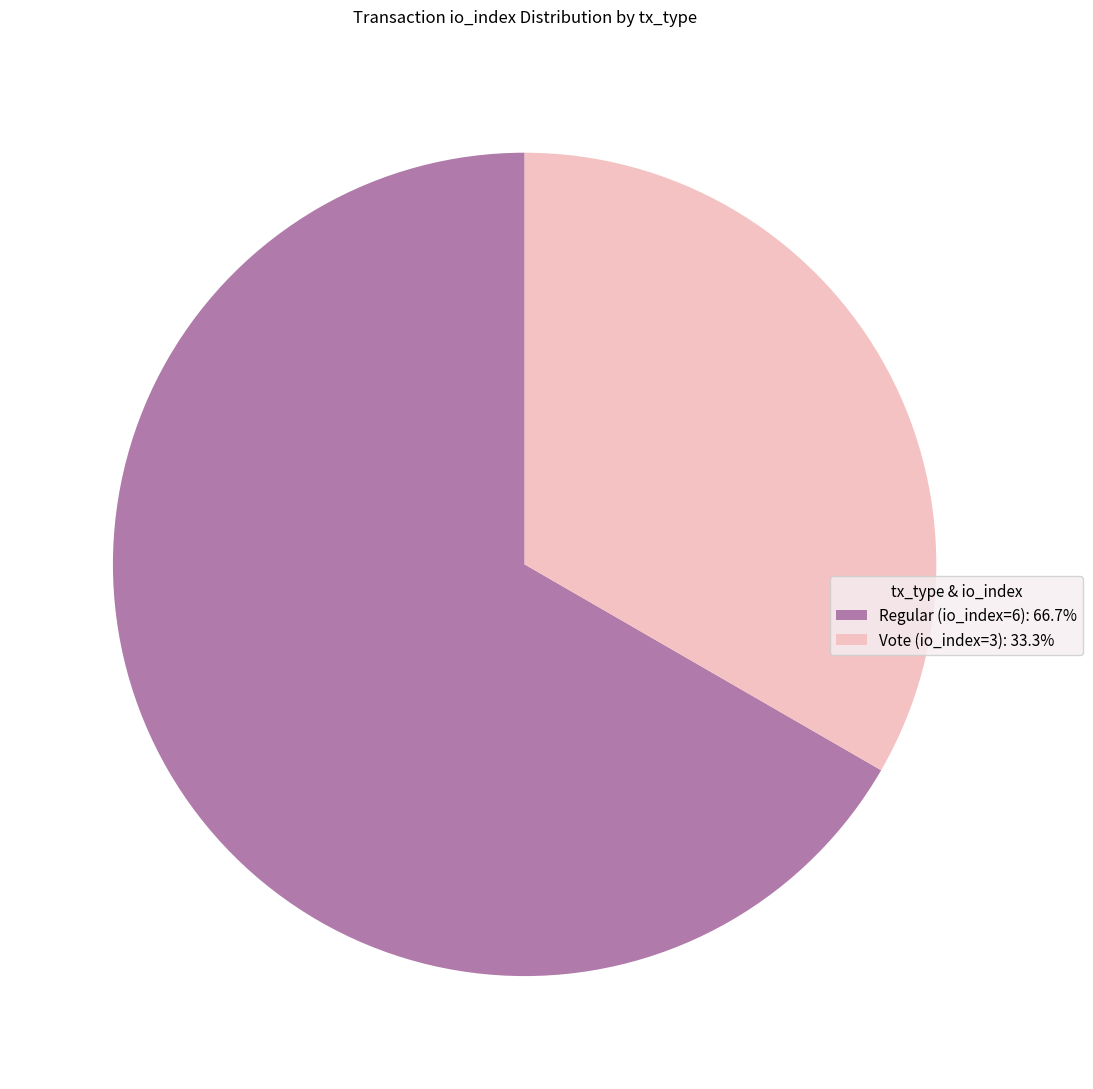

Is it true that Regular (io_index=6) is 76% of the pie?

False